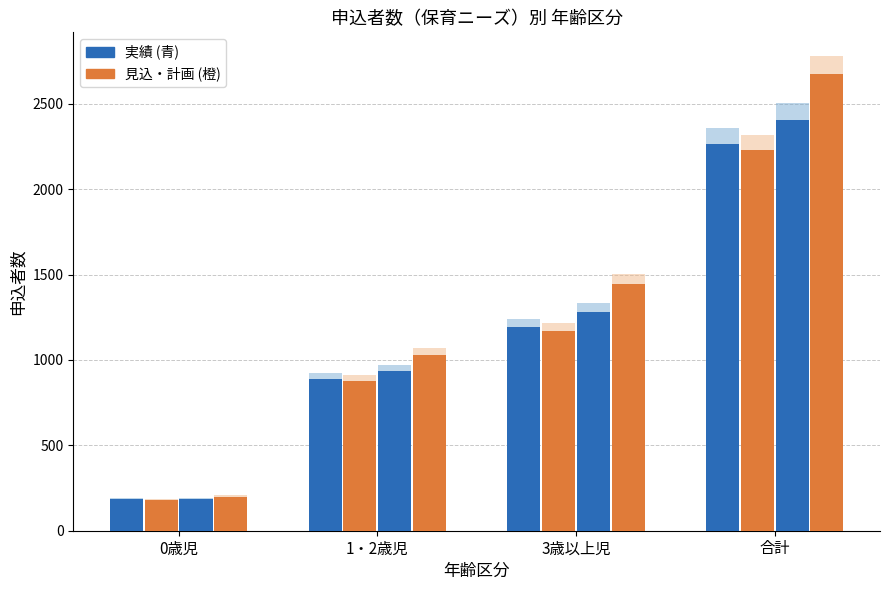

What is the highest value of the 2021見込 series?

2673